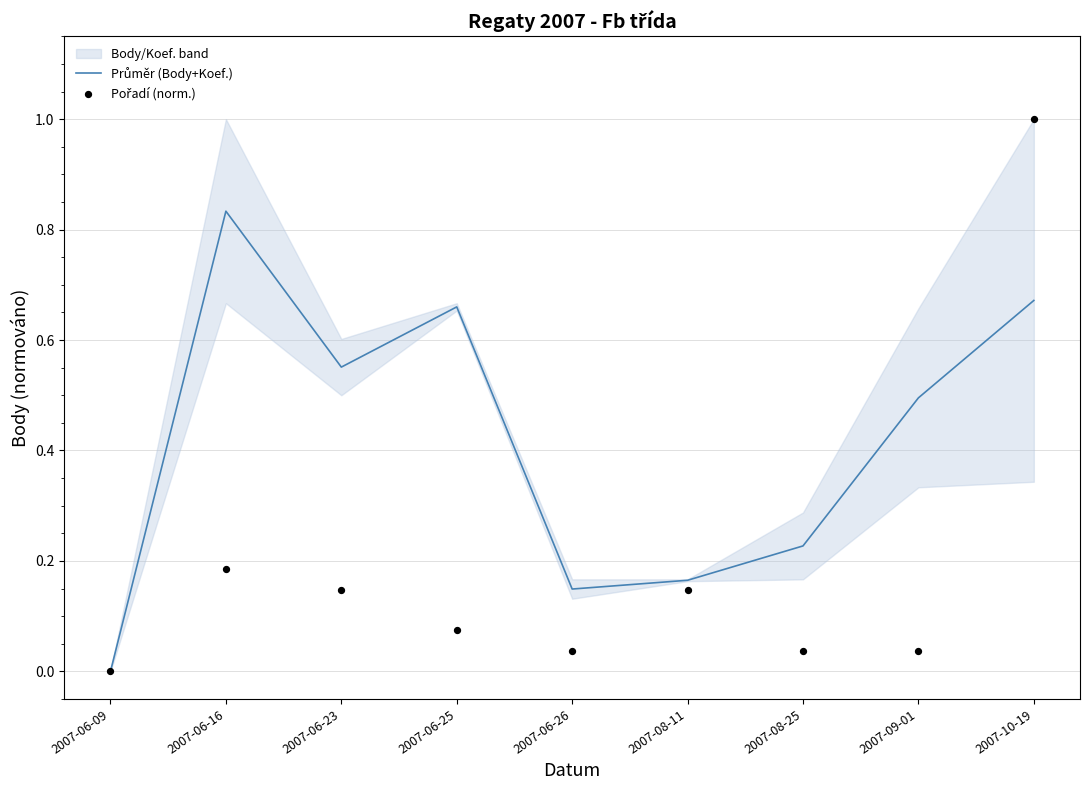

At which category is the sum across all series the highest?

2007-10-19